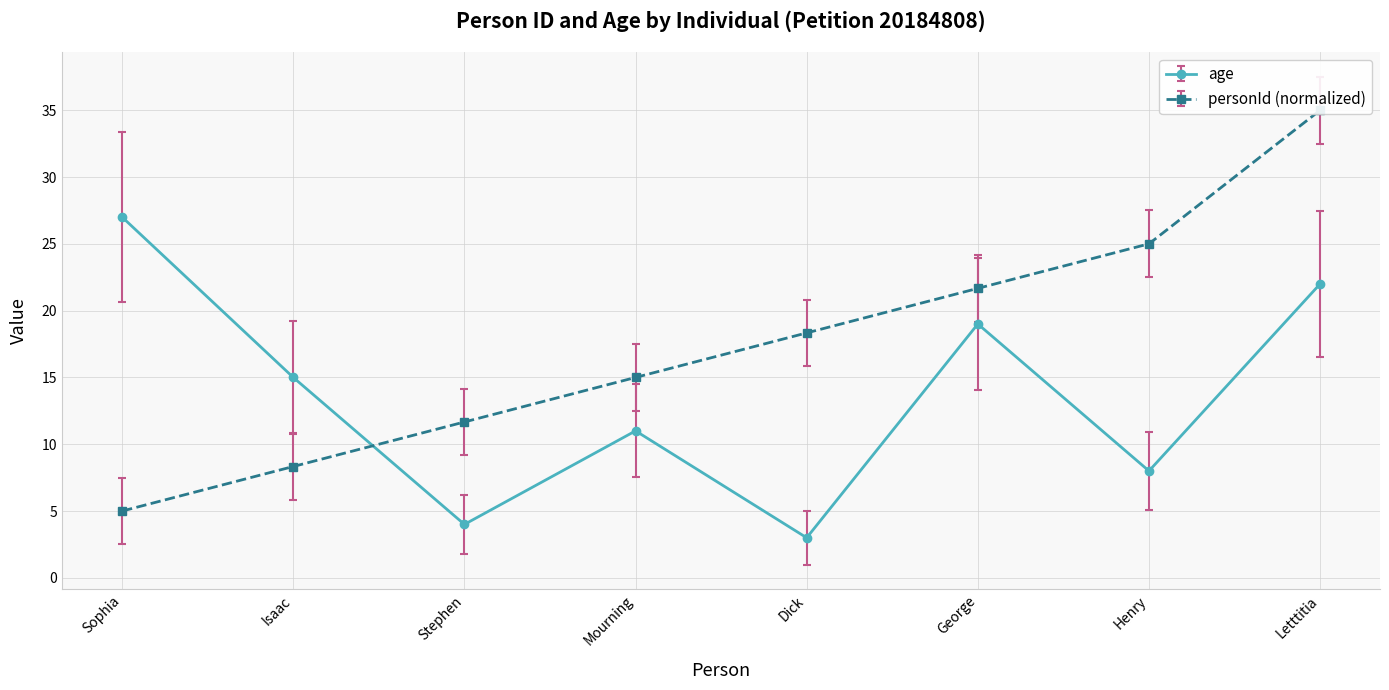

What position from the left is Dick?

5